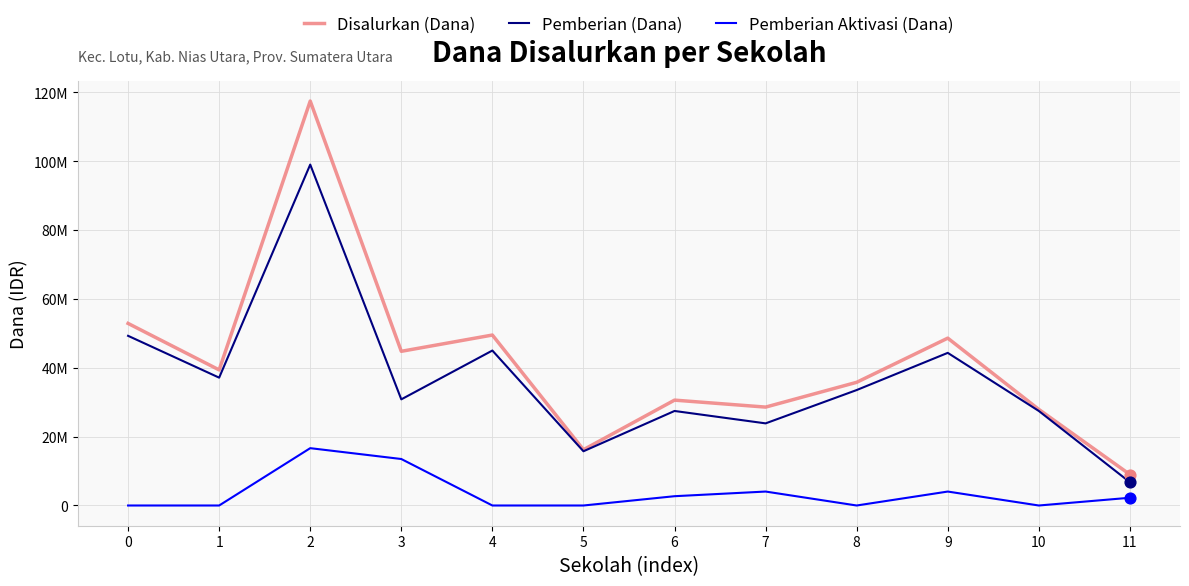

At which category is the sum across all series the highest?

2